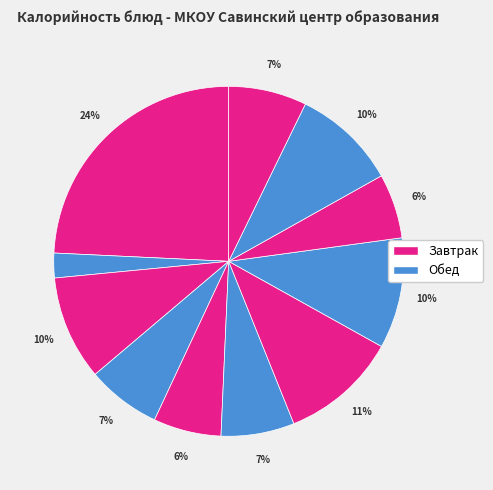

How many slices are in this pie chart?

11